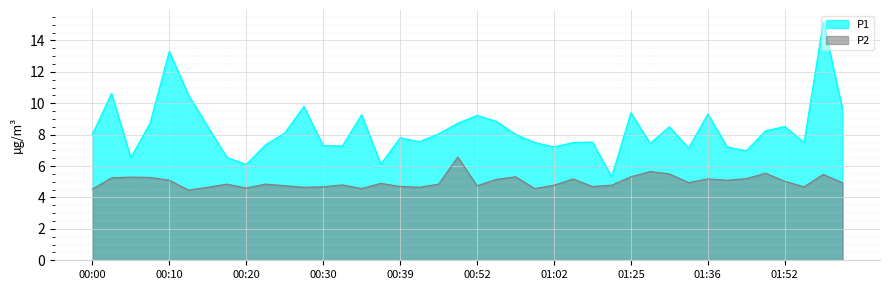

Which has a higher value, 00:34 or 01:57?

01:57